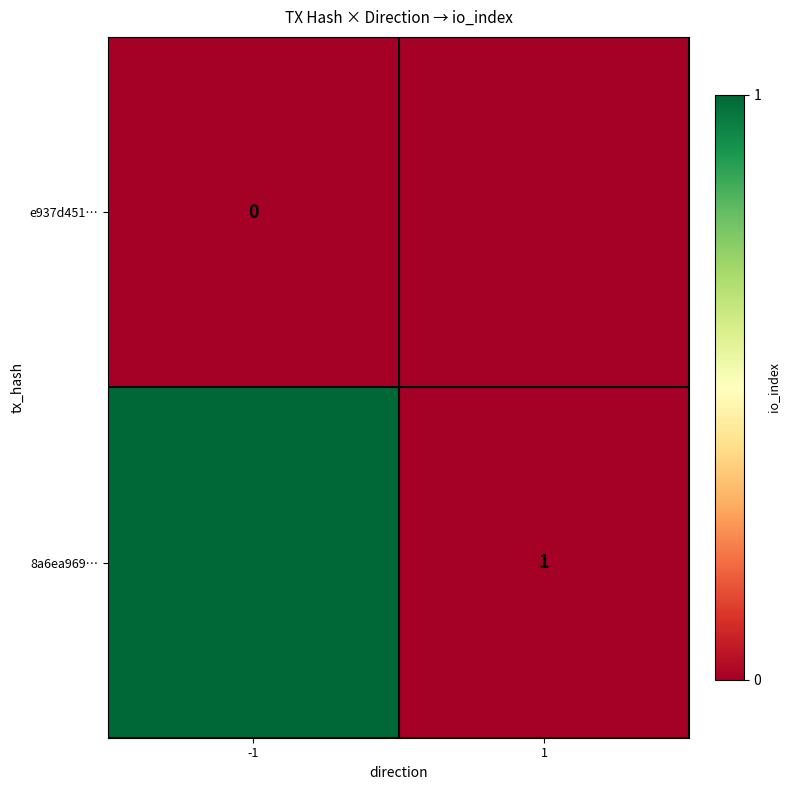

At which label does e937d451… reach its minimum?

-1